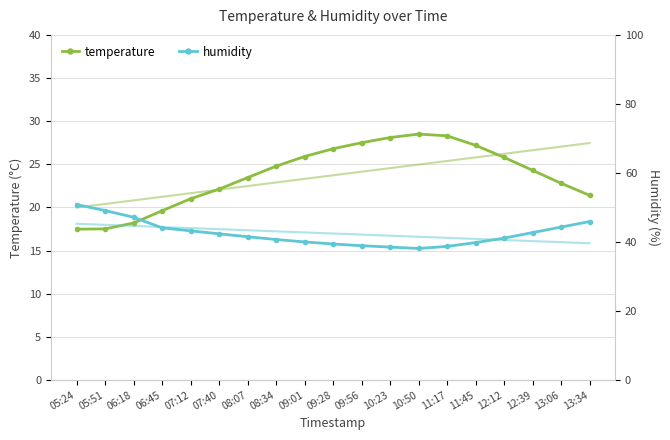

True or false: humidity and temperature cross at least once.

False